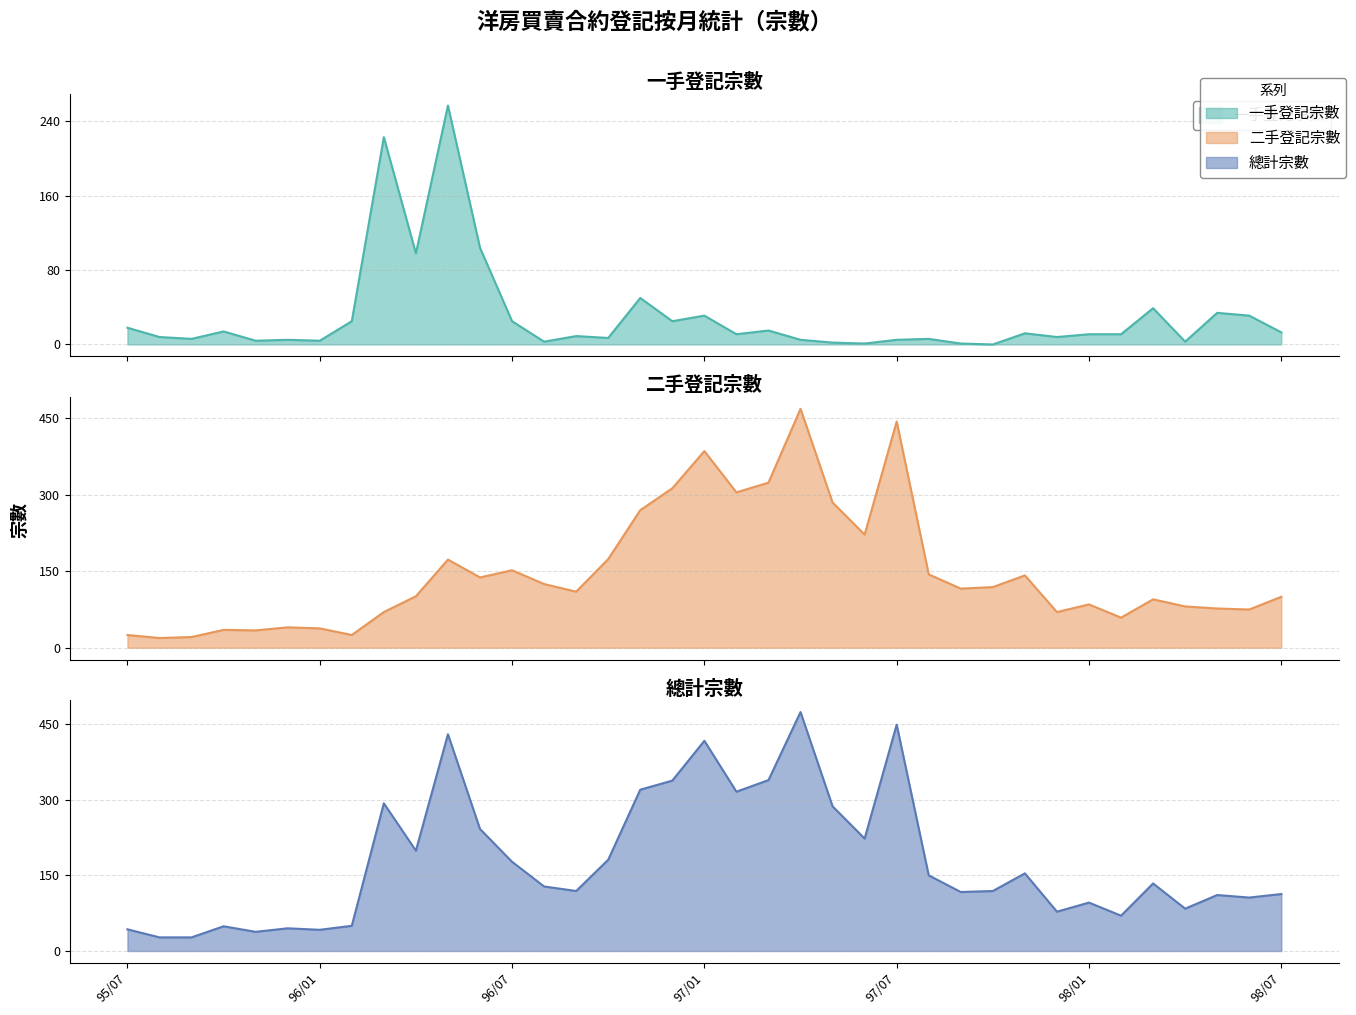

How many positive values does the 一手登記宗數 series have?

36